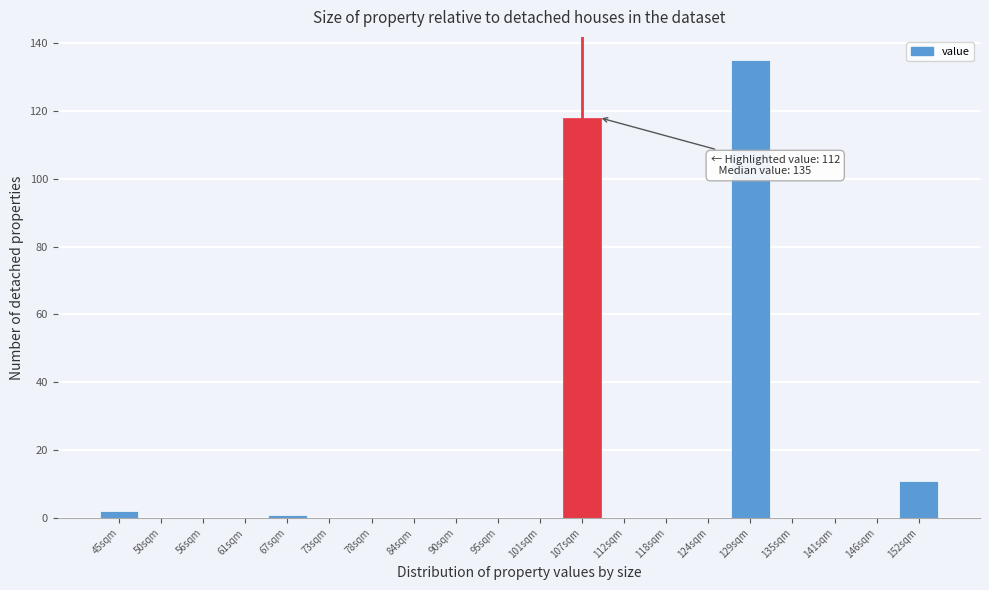

Reading left to right, transcribe all the data shown in this chart.

45sqm=2	50sqm=0	56sqm=0	61sqm=0	67sqm=1	73sqm=0	78sqm=0	84sqm=0	90sqm=0	95sqm=0	101sqm=0	107sqm=118	112sqm=0	118sqm=0	124sqm=0	129sqm=135	135sqm=0	141sqm=0	146sqm=0	152sqm=11